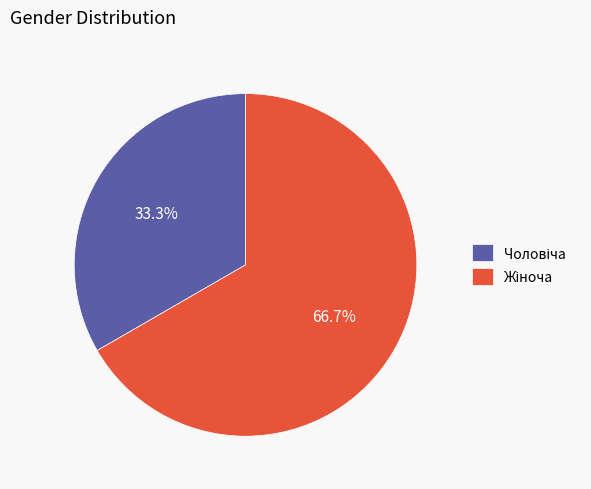

Is there a majority slice in this chart?

Yes